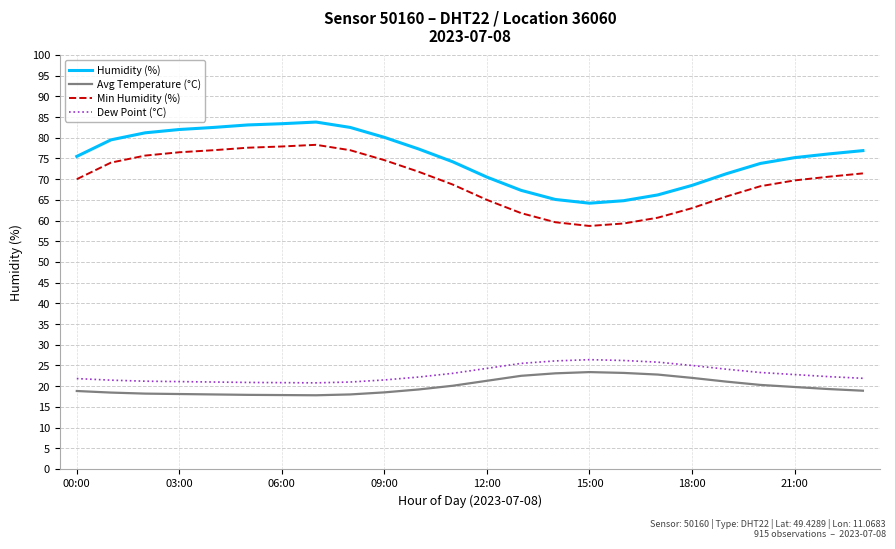

What is the greatest value displayed?

83.8